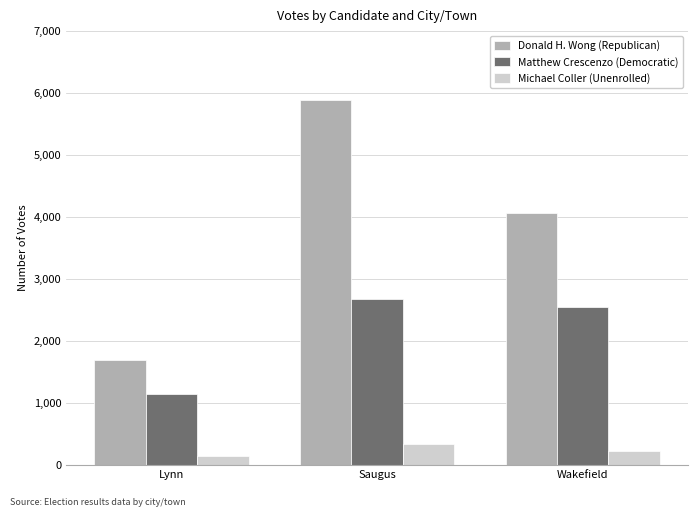

Read the Donald H. Wong (Republican) value at Wakefield, to the nearest 50.

4050